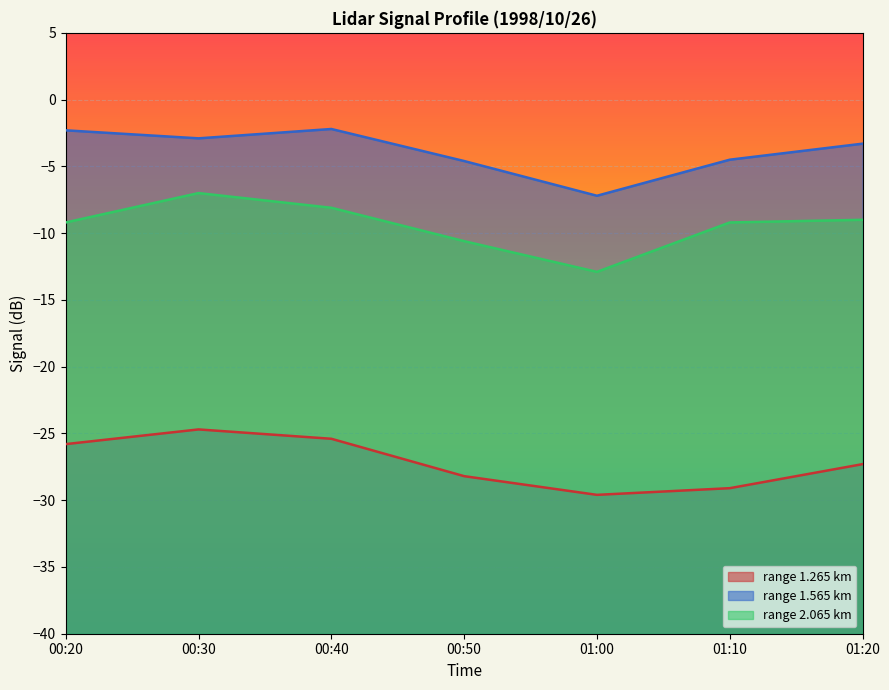

Is it true that 1.265 equals -43.2 at 00:20?

False